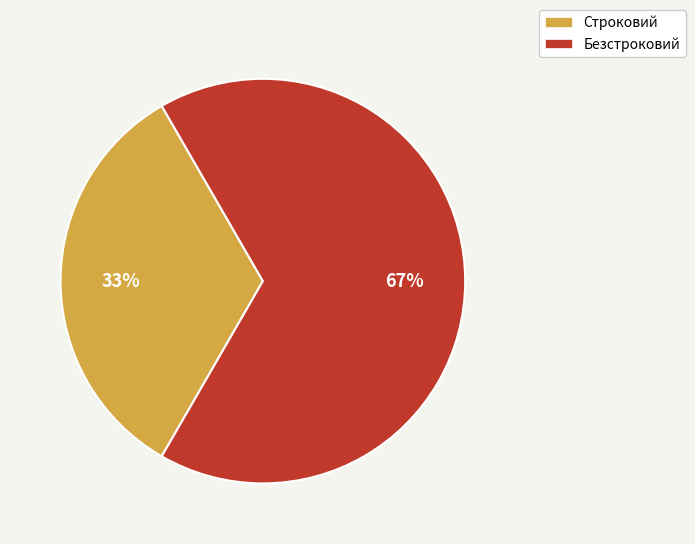

What is the majority slice?

Безстроковий